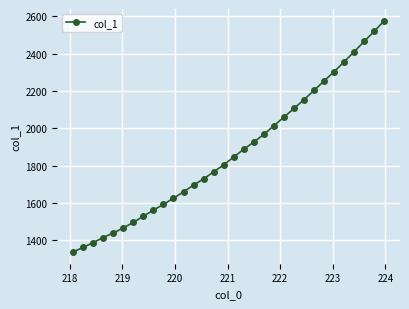

What is the difference between the second highest and second lowest values?

1157.9